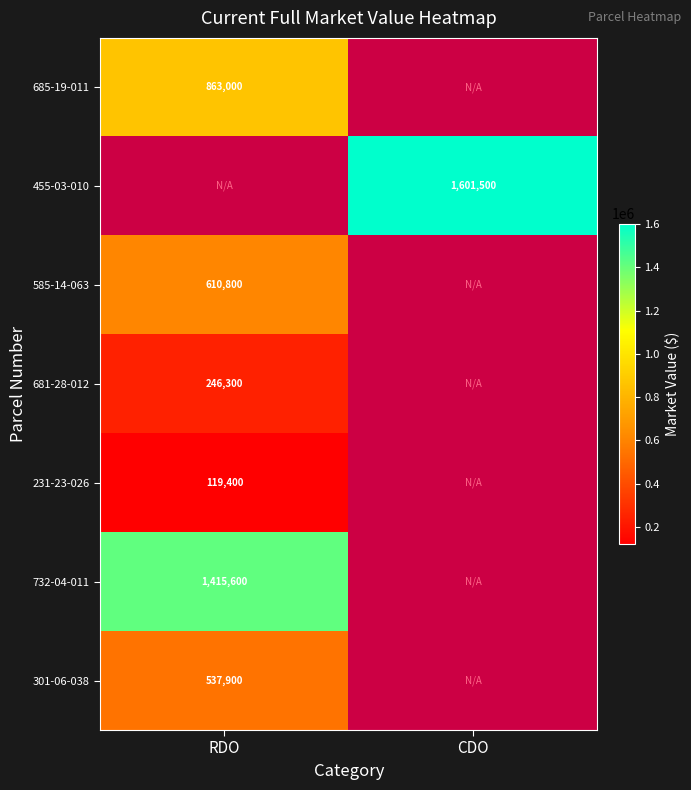

True or false: 301-06-038 has a value of 537900 at RDO.

True